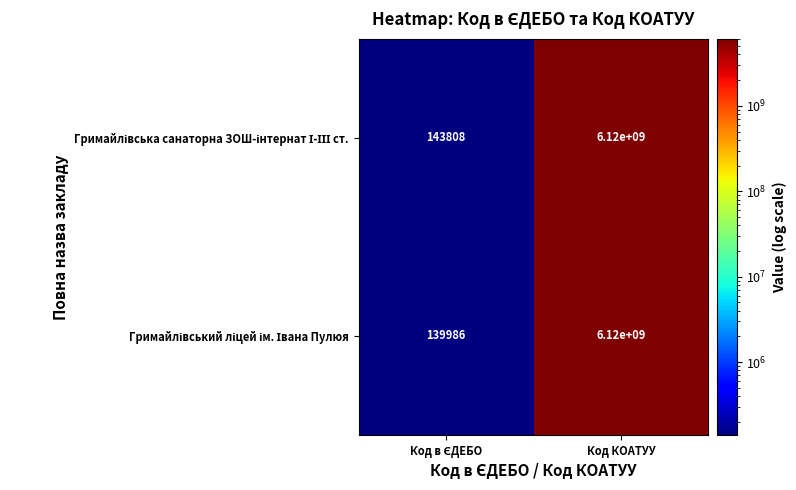

At which category is the sum across all series the highest?

Код КОАТУУ